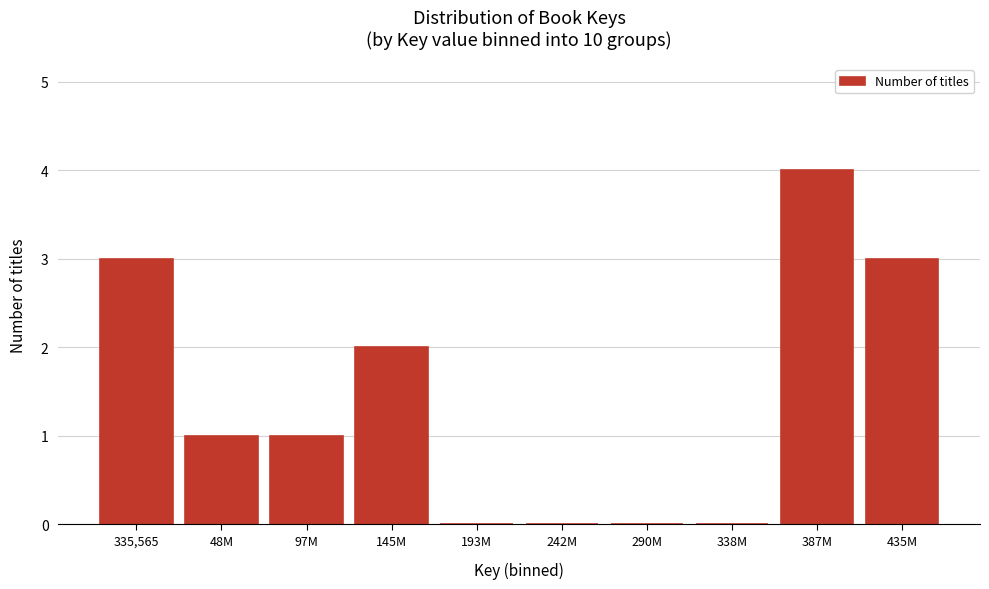

Reading left to right, what are all the values shown in this chart?

335,565=3	48M=1	97M=1	145M=2	193M=0	242M=0	290M=0	338M=0	387M=4	435M=3